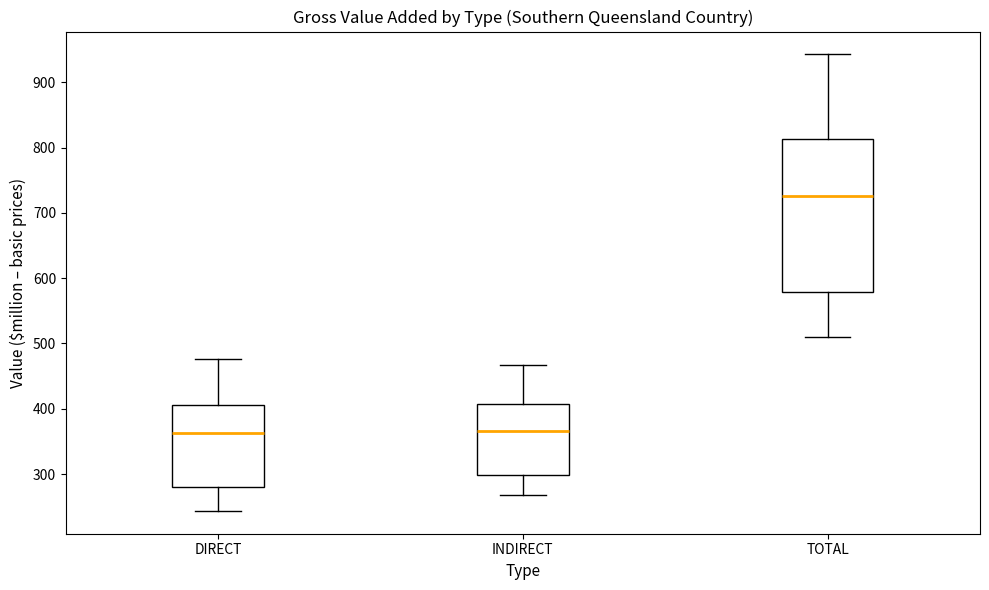

Where is the lower edge of the box for TOTAL on the y-axis? The values are not printed on the chart, so give them approximately, as read against the axis.

580